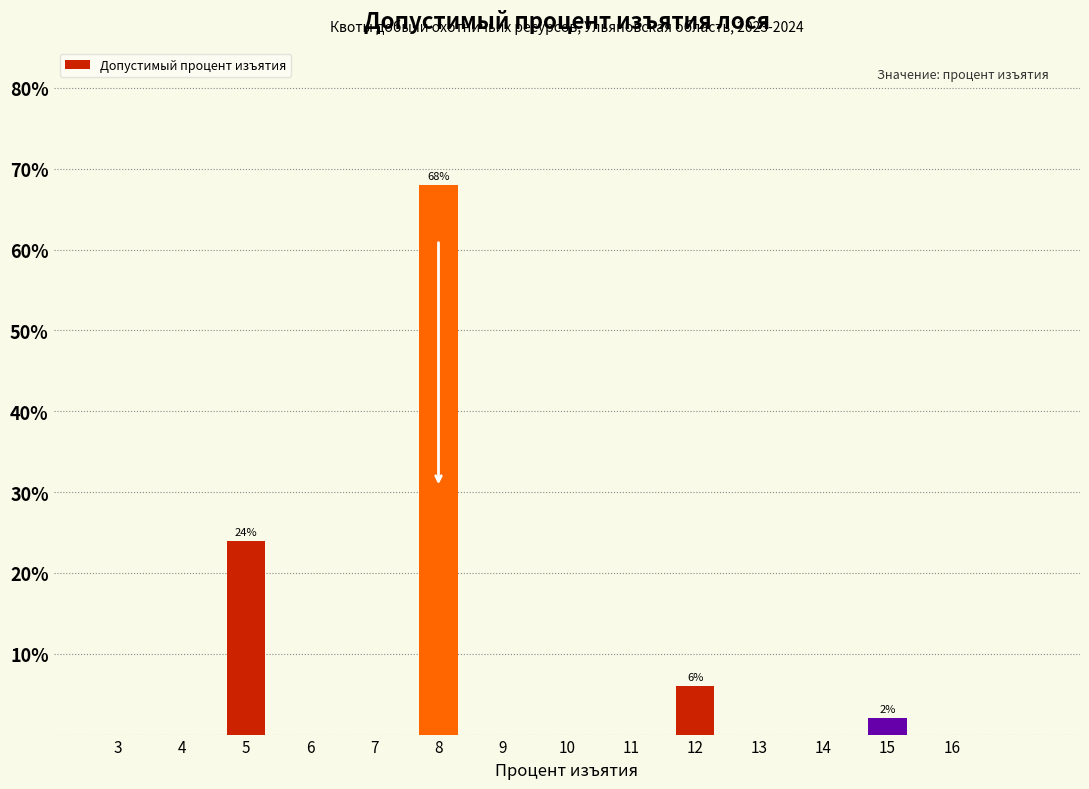

Reading left to right, list all the values displayed in this chart.

5=24	8=68	12=6	15=2